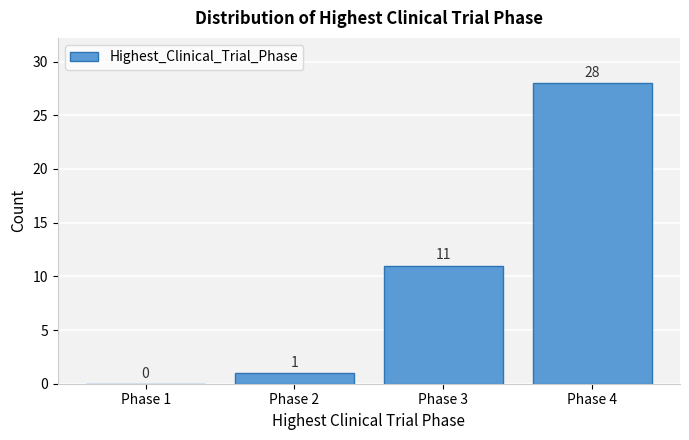

Over which range of the x-axis is the bar tallest?

3.5 to 4.5